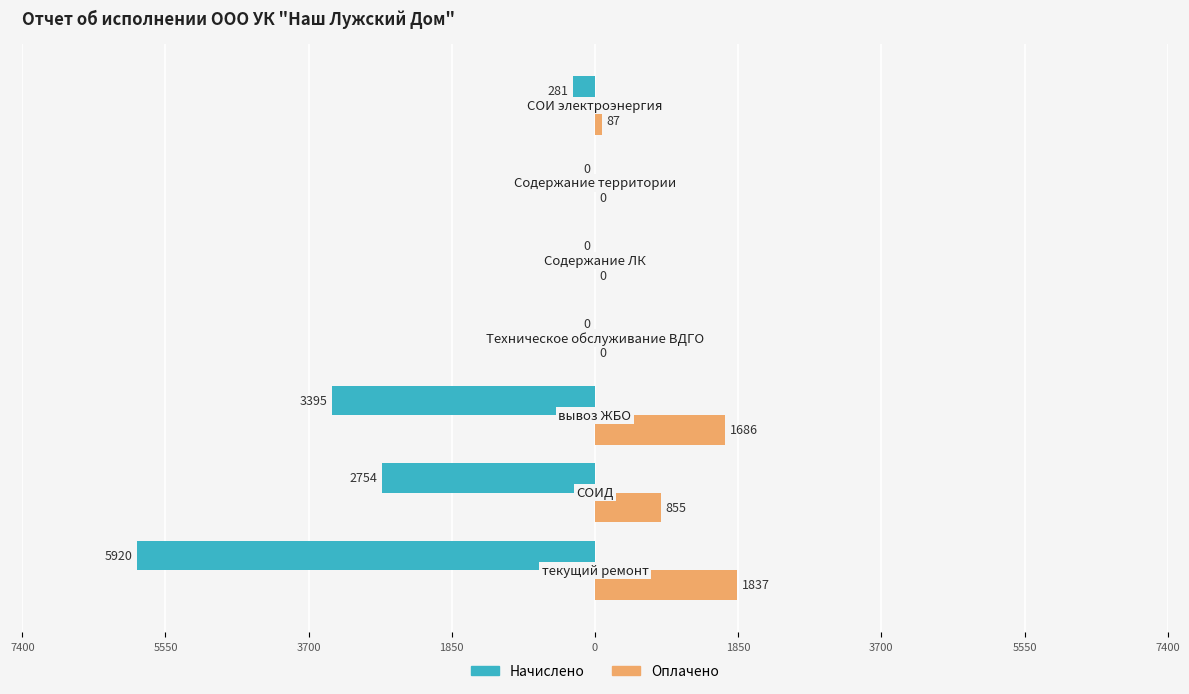

What are all the series names shown in the legend?

Начислено, Оплачено